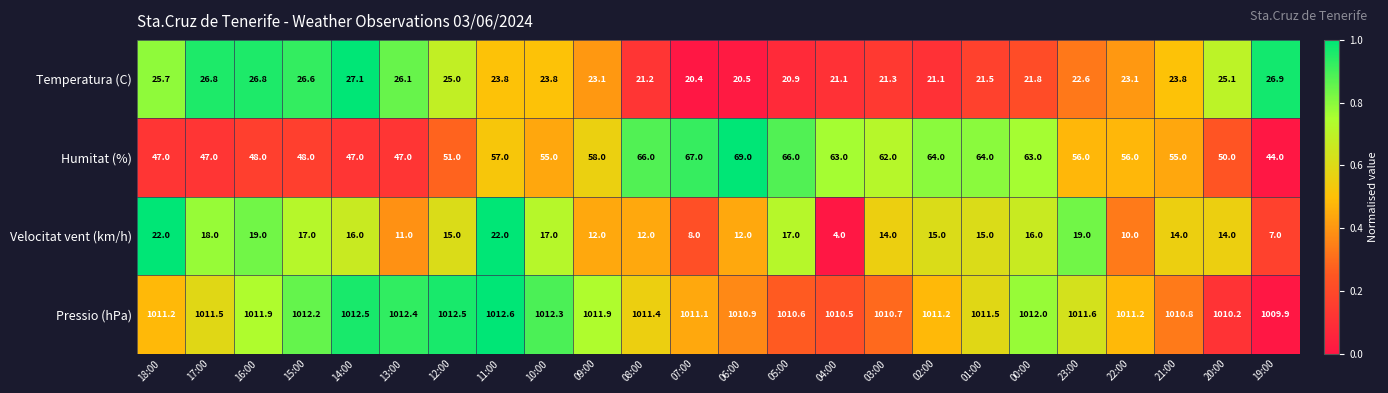

What value does the Humitat (%) series have at 20:00?

50.0